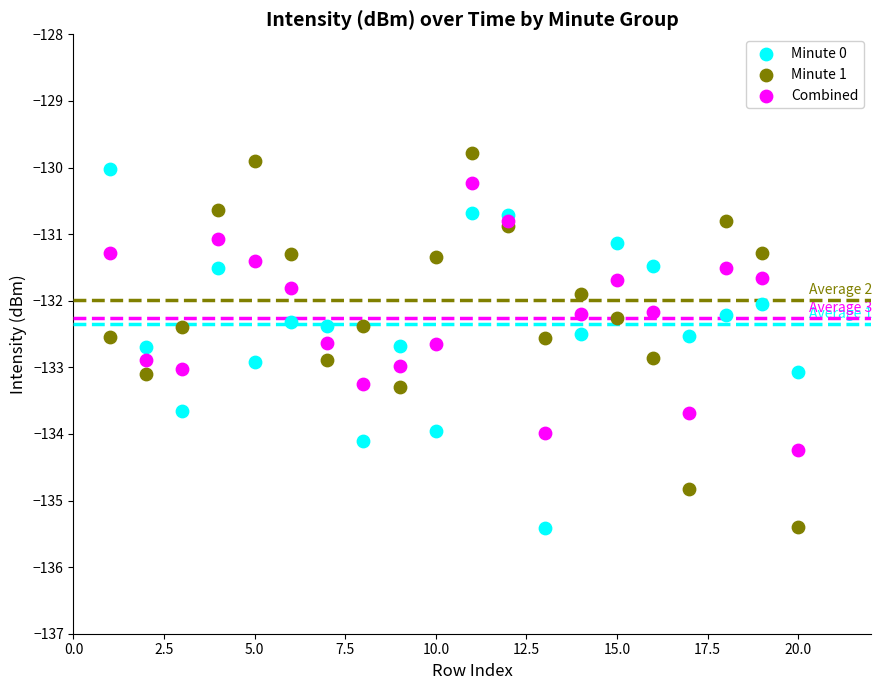

Which series has the largest Y range (max minus min)?

Minute 1